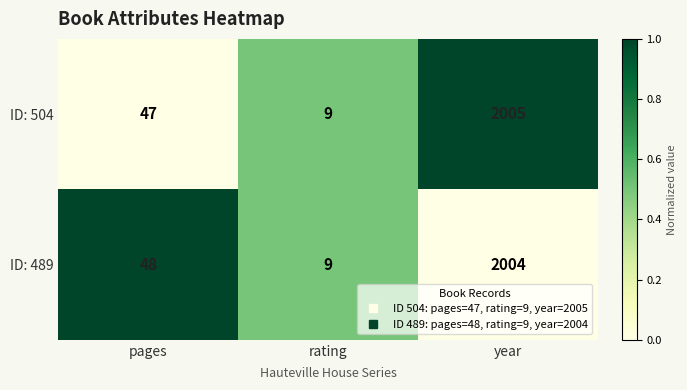

How many data points does each series have?

3